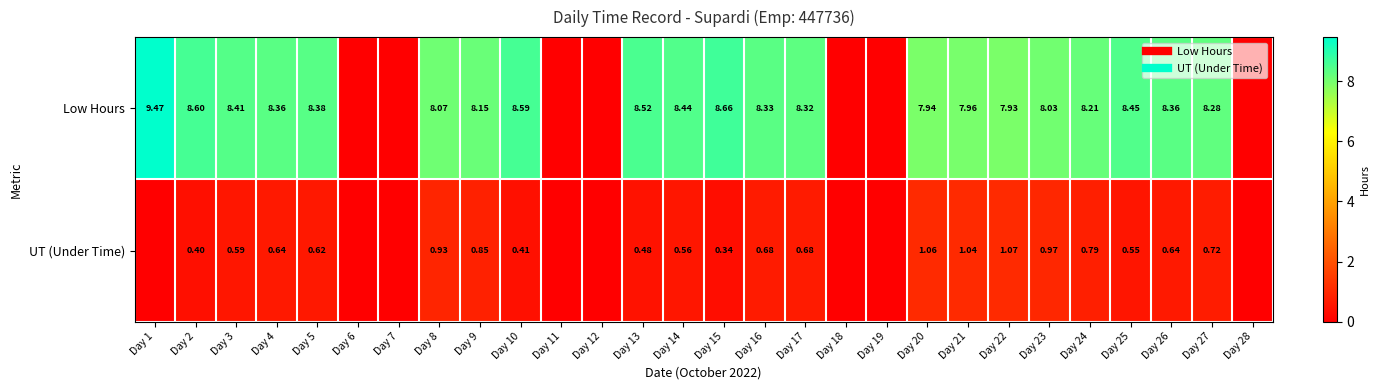

Which series has the largest total across all categories?

Low Hours